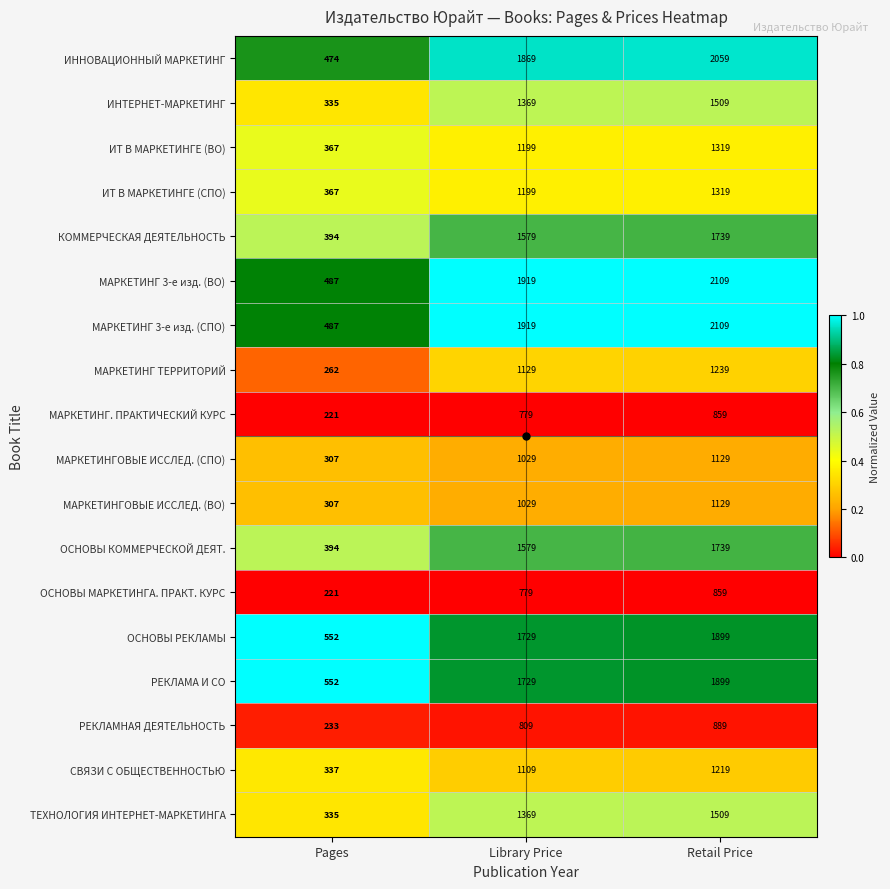

What is the difference between the highest and lowest values at Pages?

331